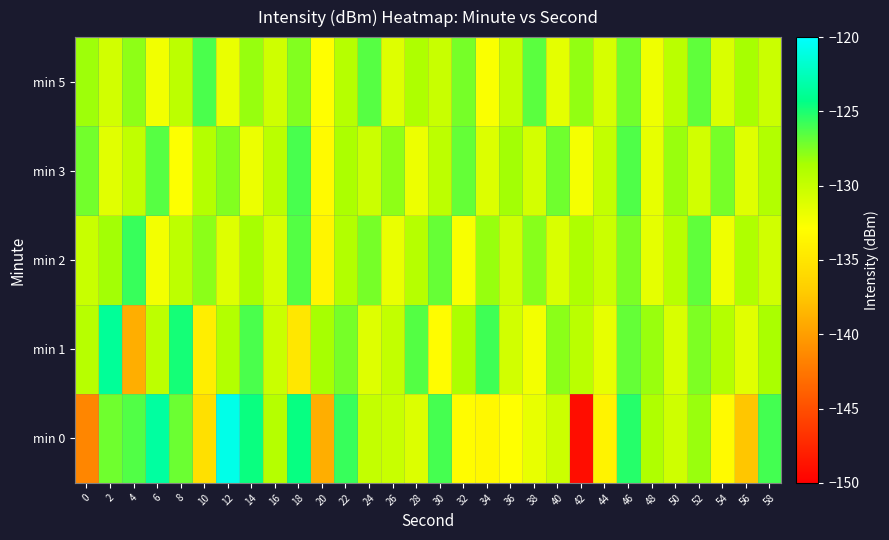

How many categories are shown in the chart?

30